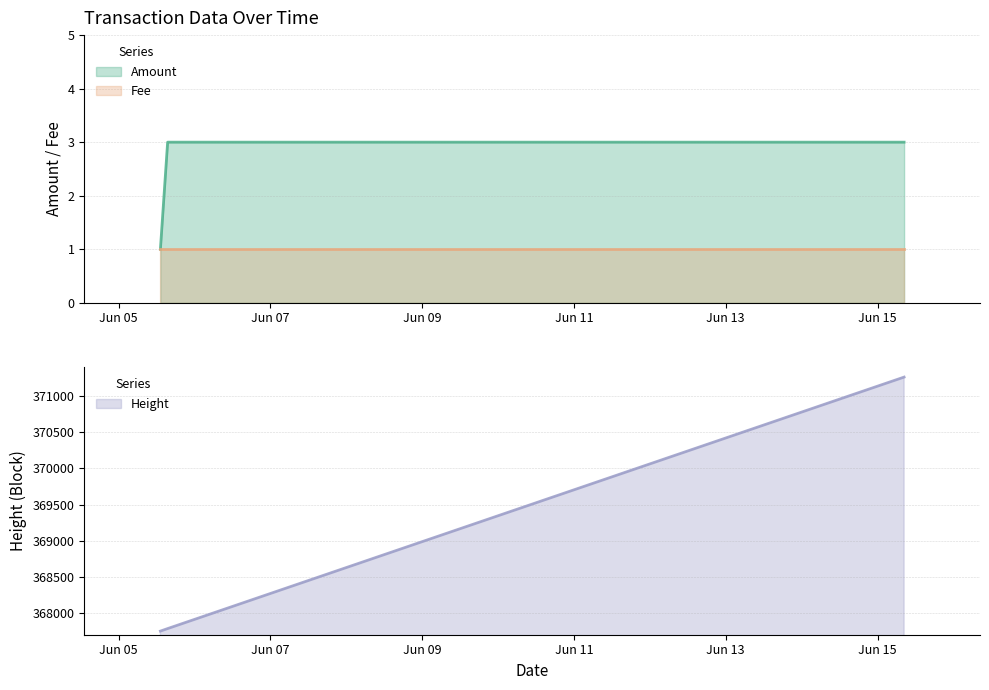

Which series changed the most between 2017-06-05 13:13:09 and 2017-06-15 08:22:59?

Height